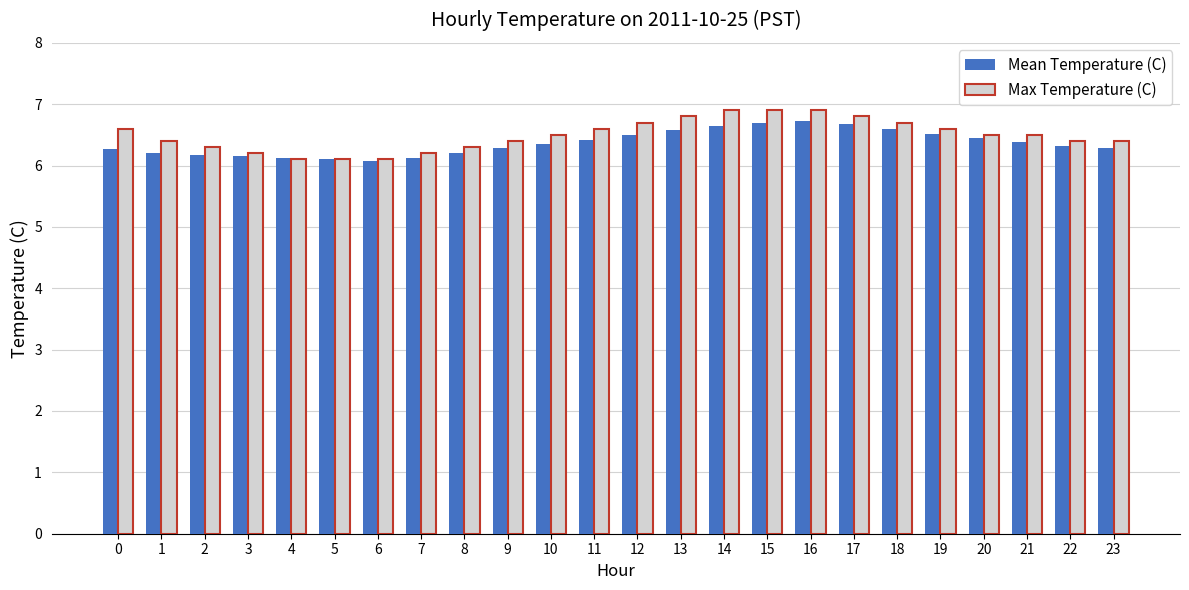

Rank the series by their maximum value, from highest to lowest.

Max Temperature (C), Mean Temperature (C)